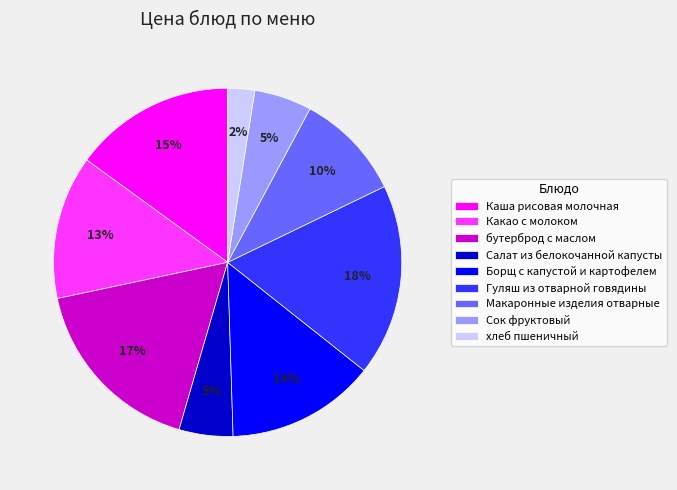

Count the number of slices in the pie.

9